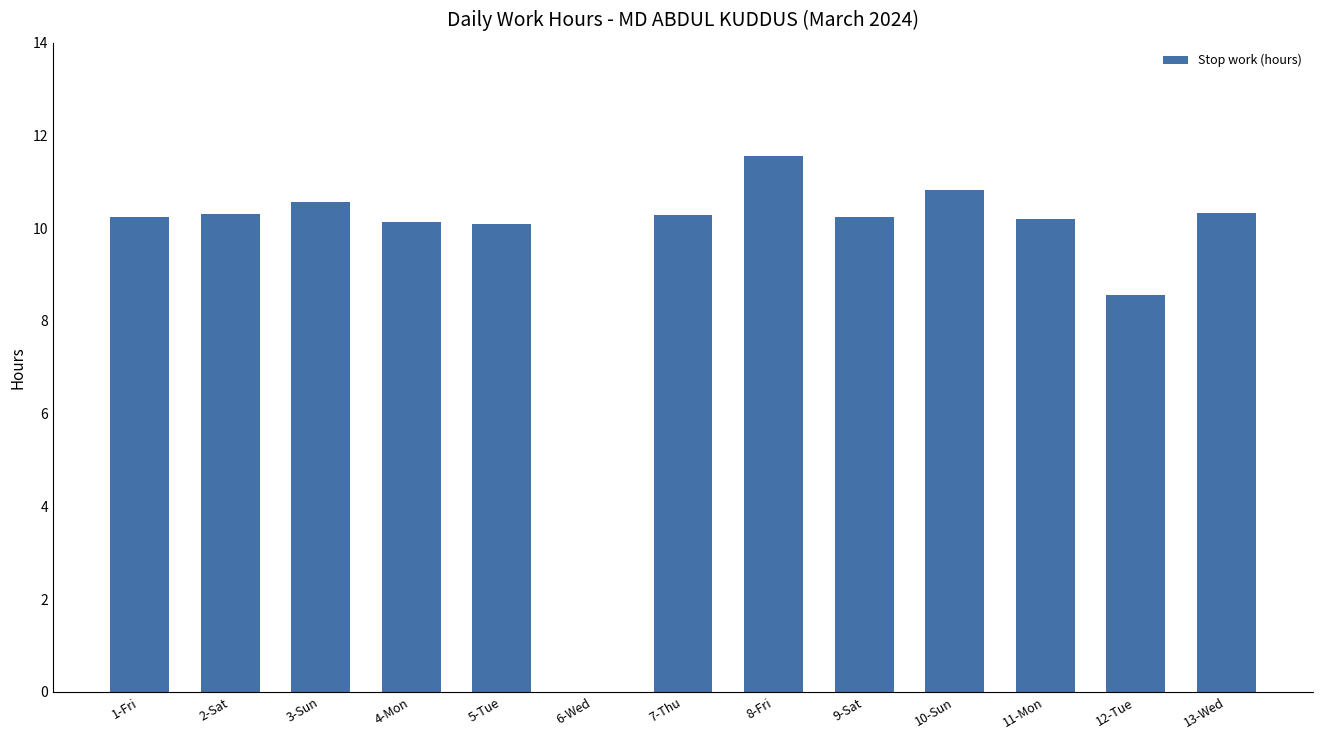

Is it true that the value at 10-Sun is 10.8?

True